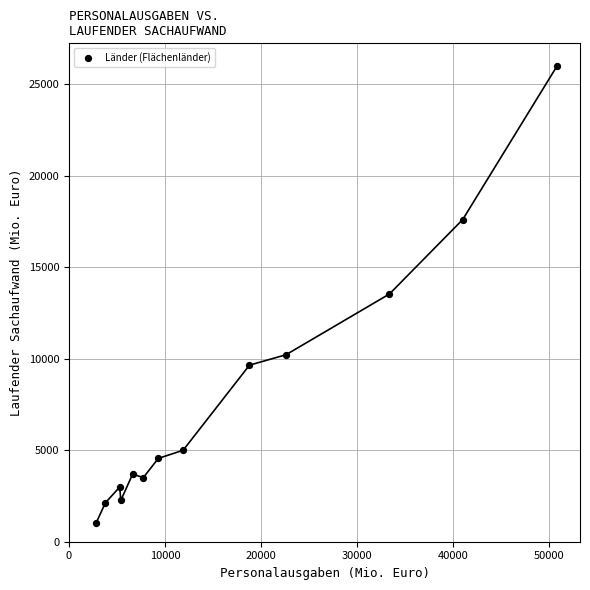

What is the range of Y values (max minus min)?

24957.4